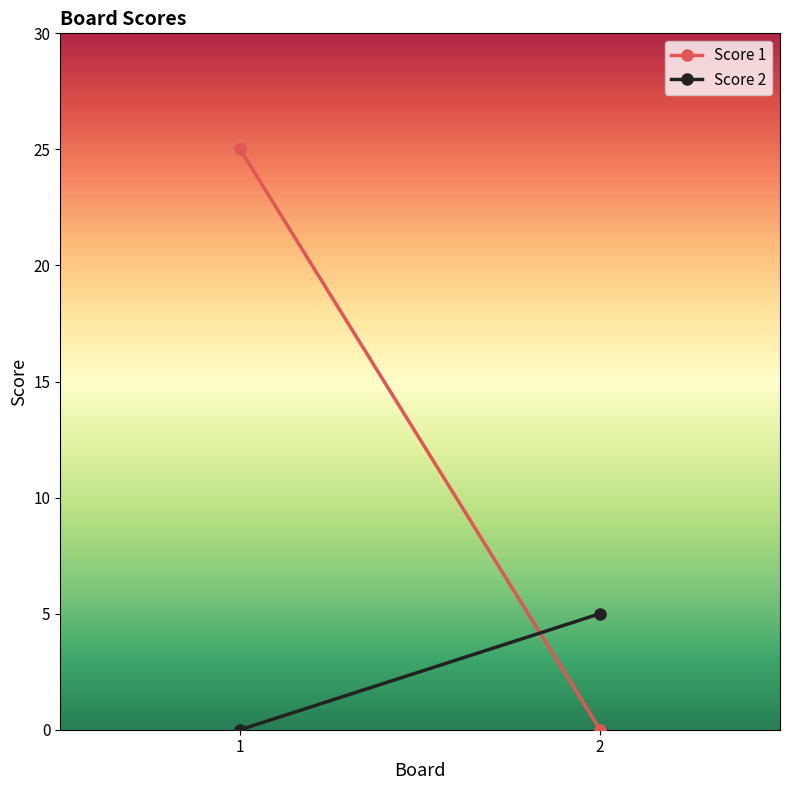

Reading left to right, extract all data points from this chart.

Score 1: 25	0
Score 2: 0	5